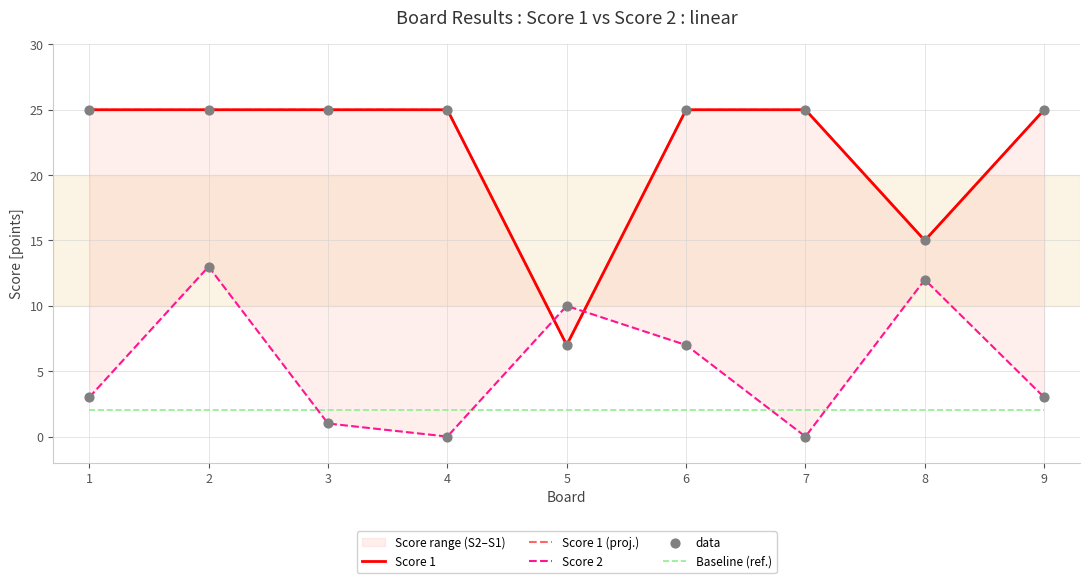

What are all the series names shown in the legend?

Score 1, Score 1 (proj.), Score 2, Baseline (ref.), data